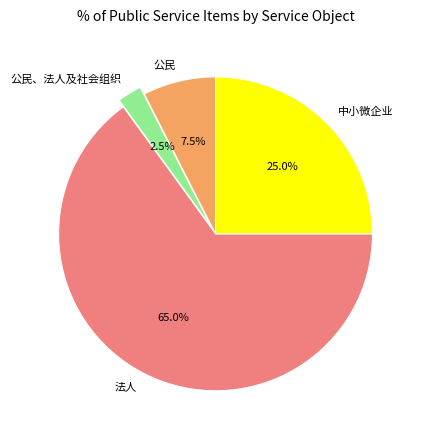

To the nearest percent, what percentage of the pie is 法人?

65%